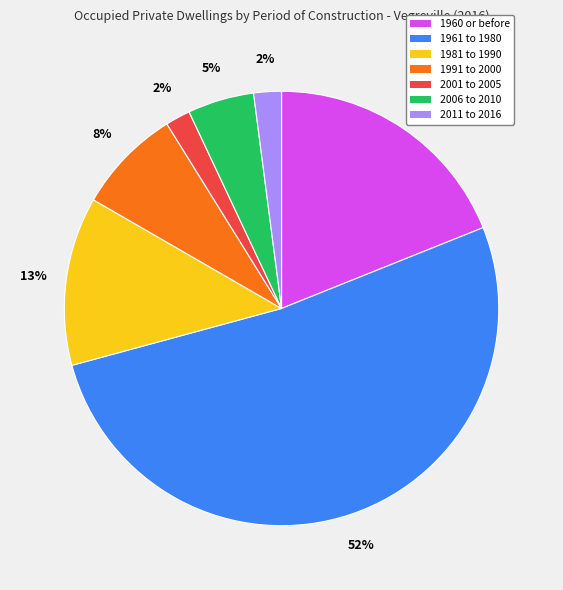

Is there any slice that represents more than half of the pie?

Yes